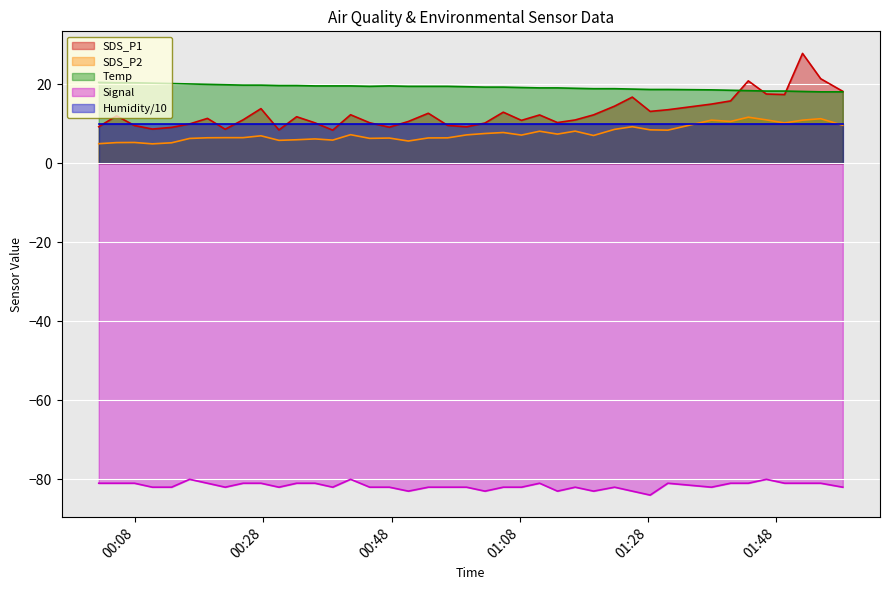

How many interior local valleys does the SDS_P1 series have?

10